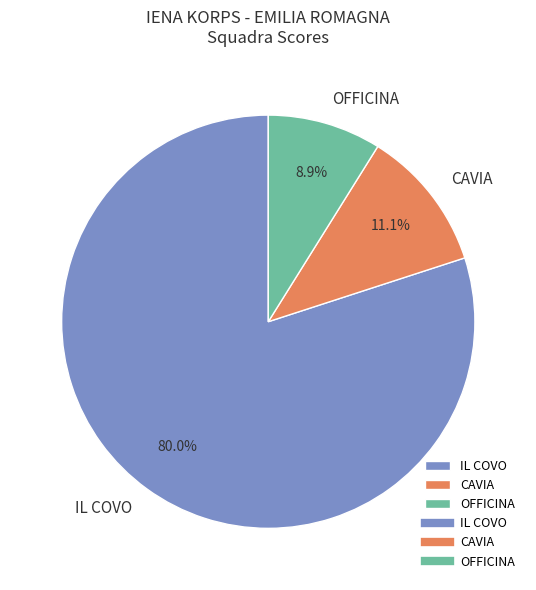

Between OFFICINA and IL COVO, which is larger?

IL COVO